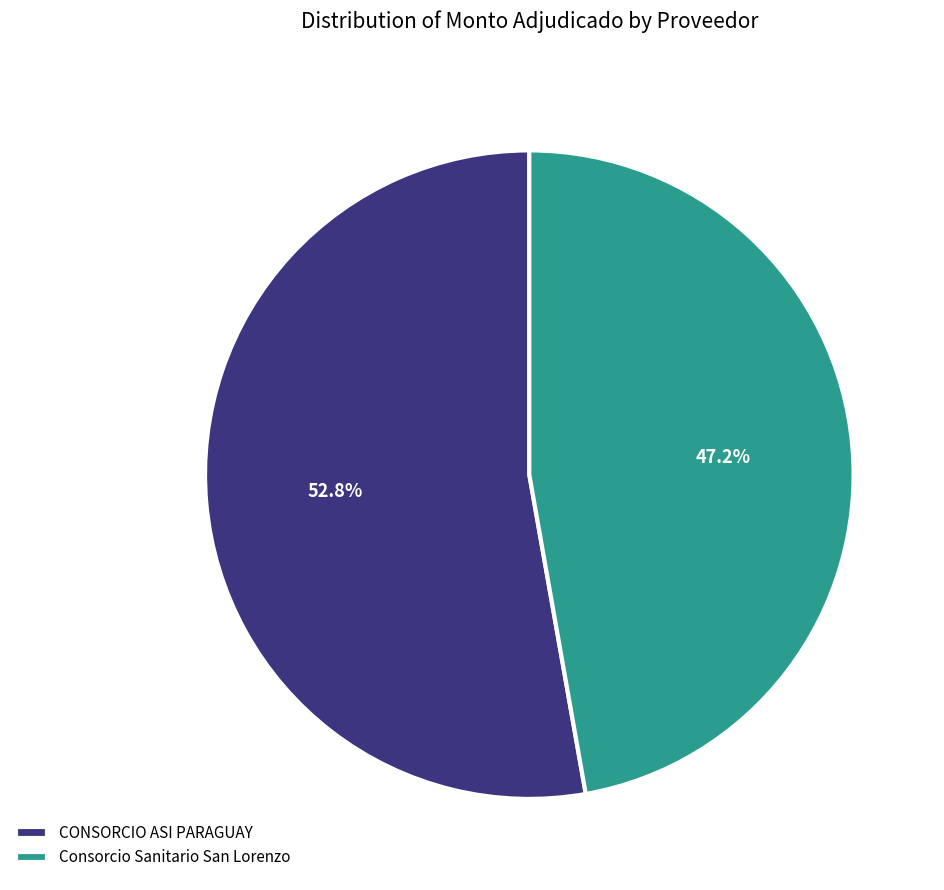

How much of the chart is everything except CONSORCIO ASI PARAGUAY?

47.2%